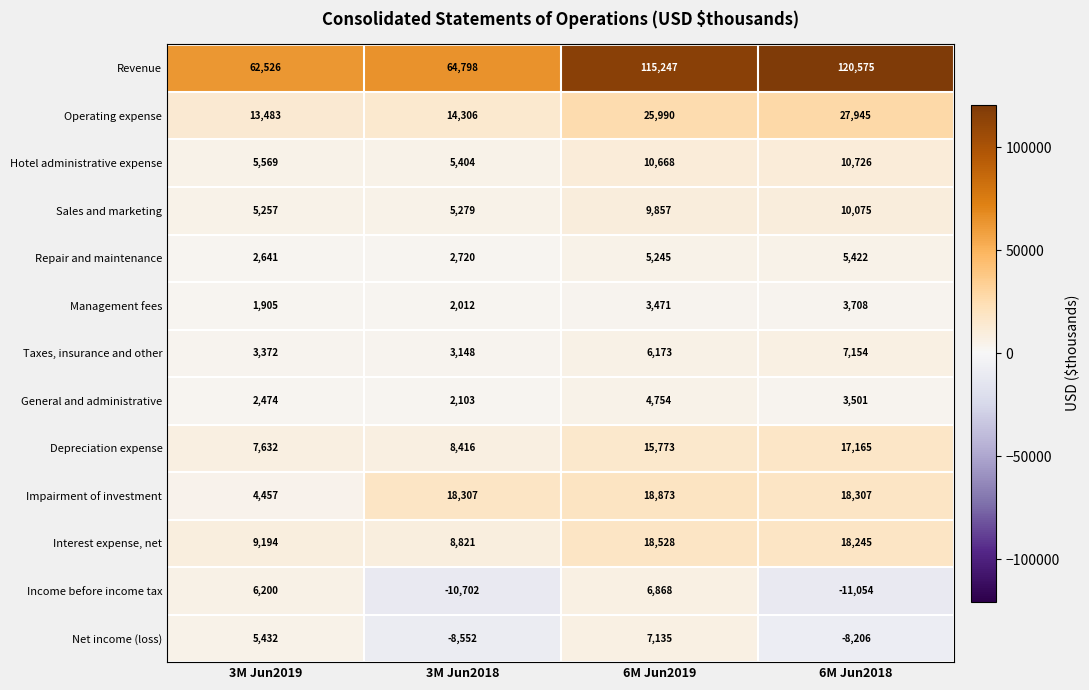

The Income before income tax series shows 6200 at 3M Jun2019. True or false?

True